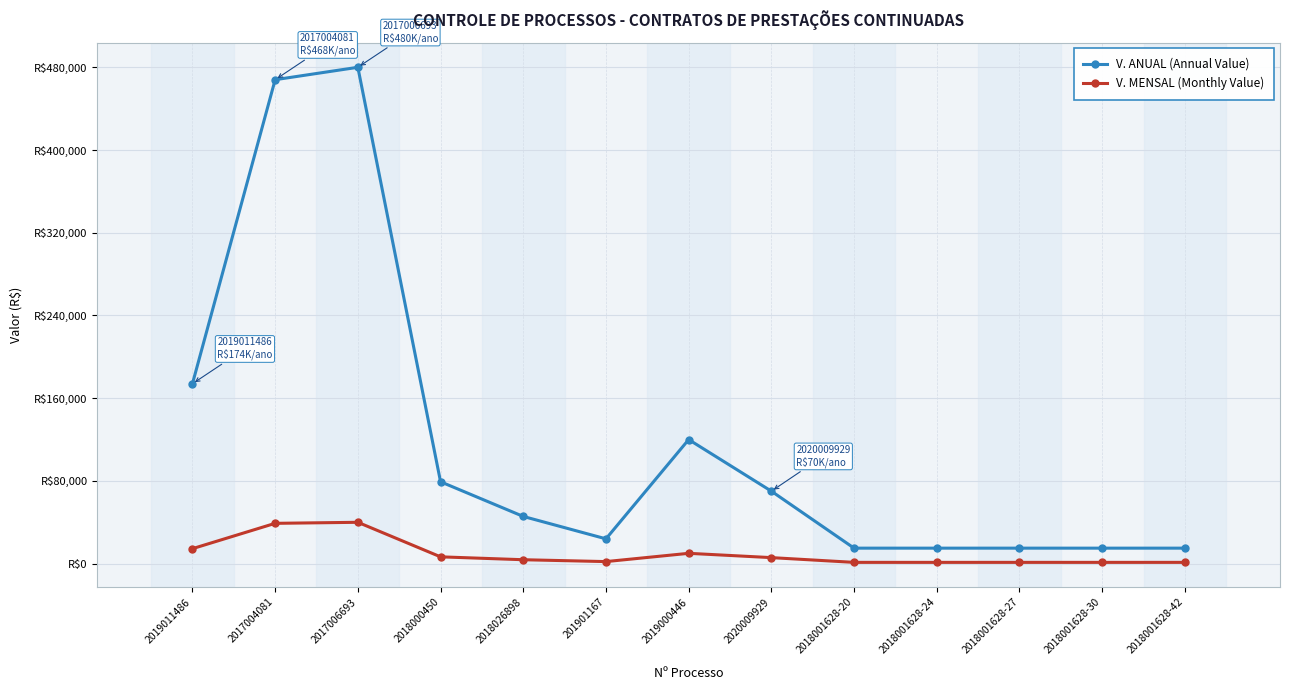

True or false: V. MENSAL (Monthly Value) and V. ANUAL (Annual Value) cross at least once.

False